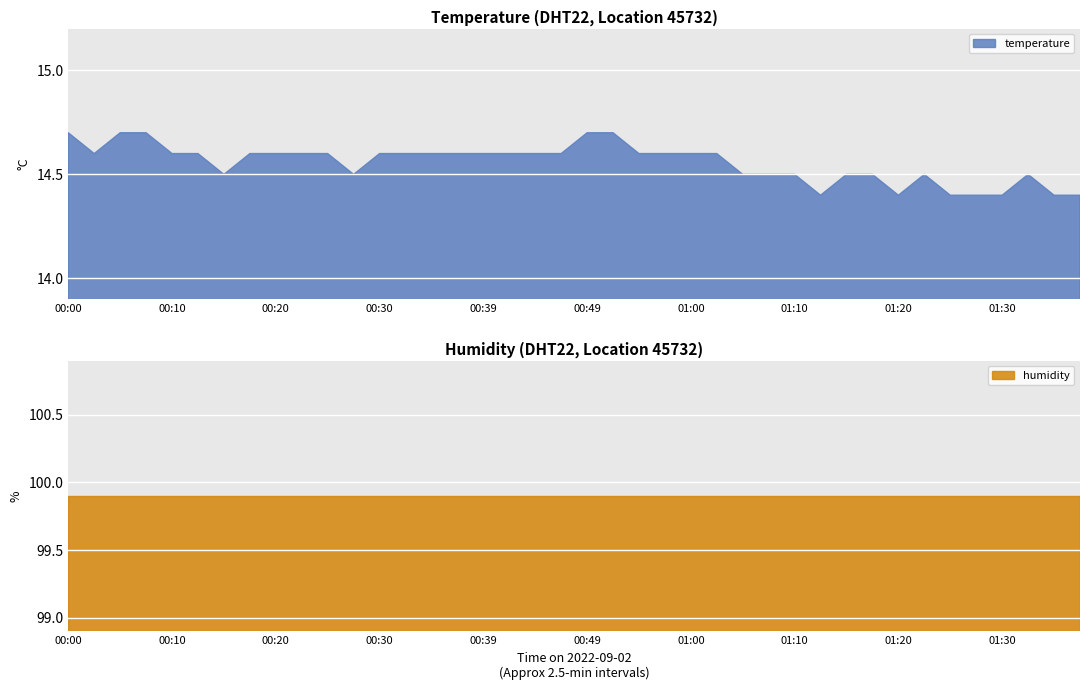

True or false: humidity and temperature intersect in this chart.

False